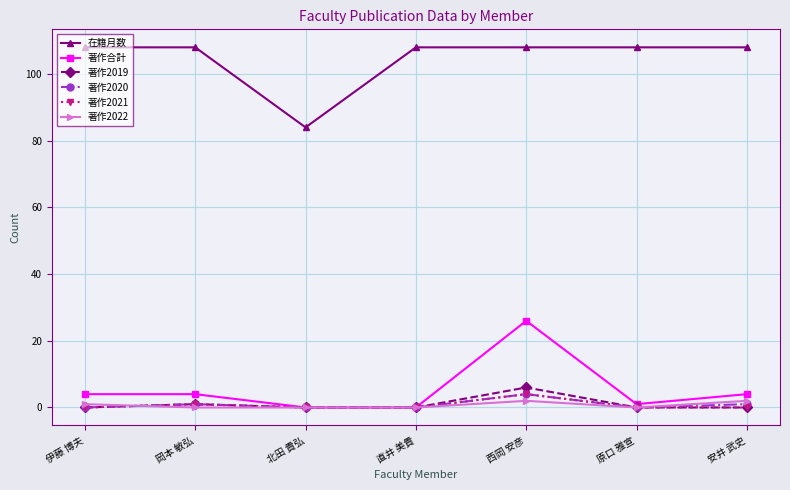

The 在籍月数 series shows 38 at 北田 貴弘. True or false?

False